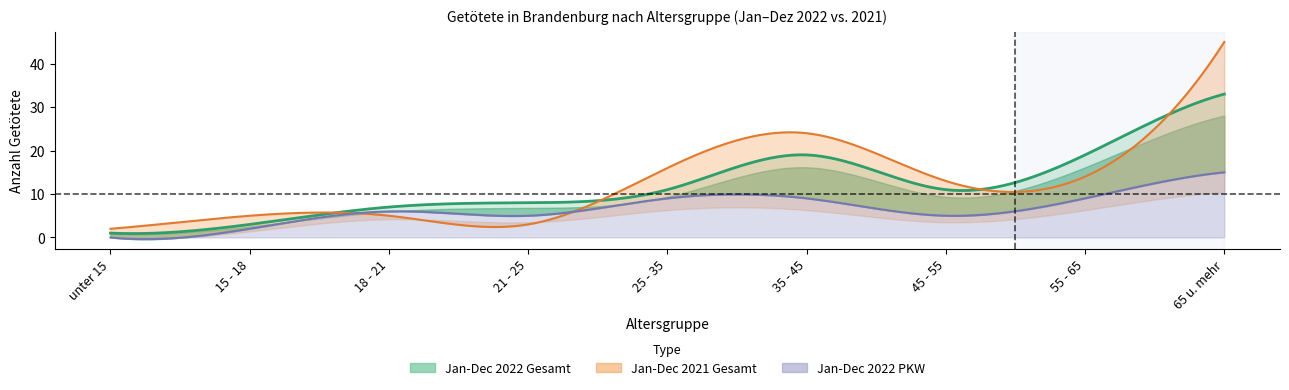

How many data points in Jan-Dec 2022 PKW are above 6?

4